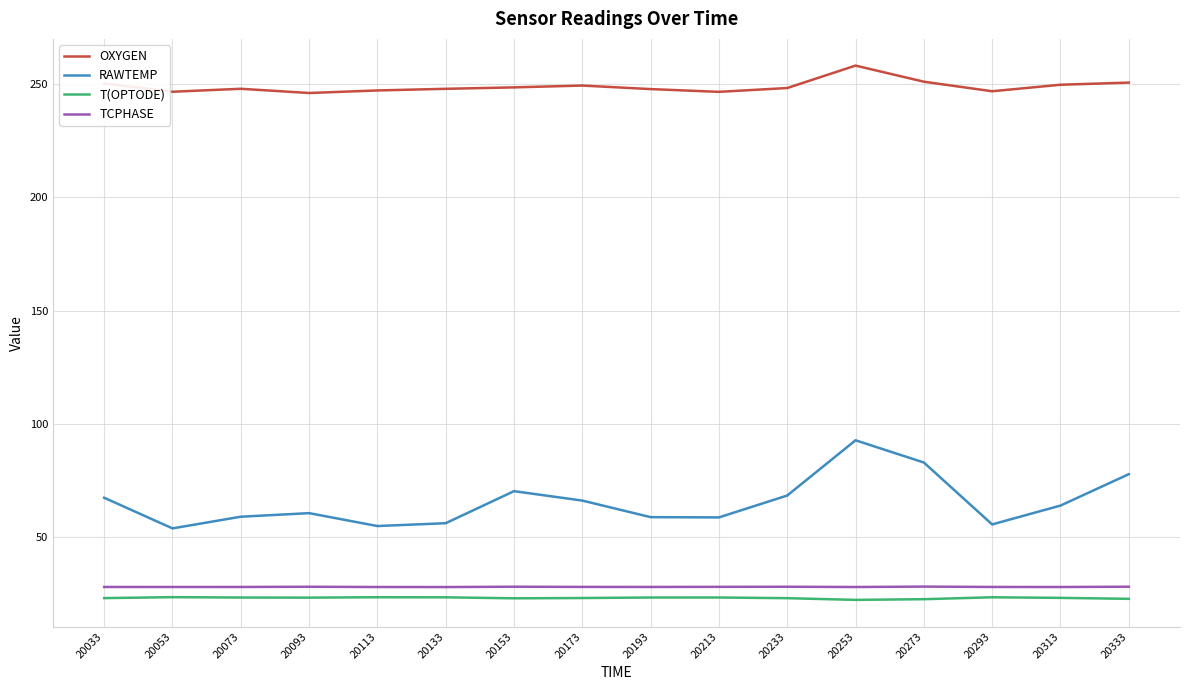

At which label does TCPHASE first exceed 28?

20033